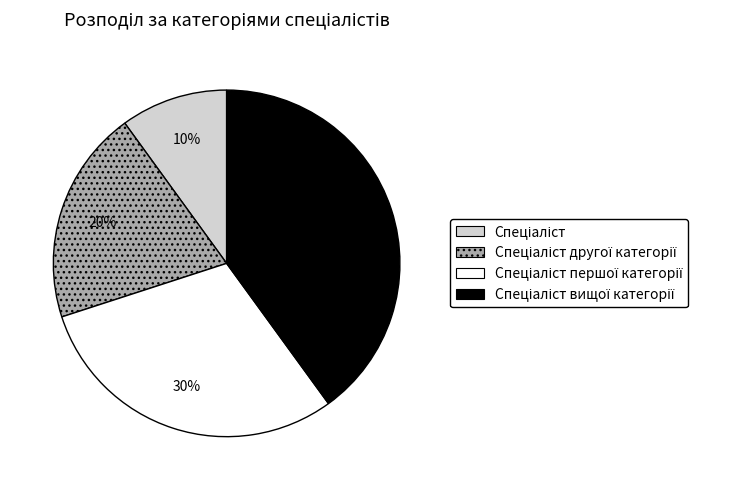

Is there a majority slice in this chart?

No